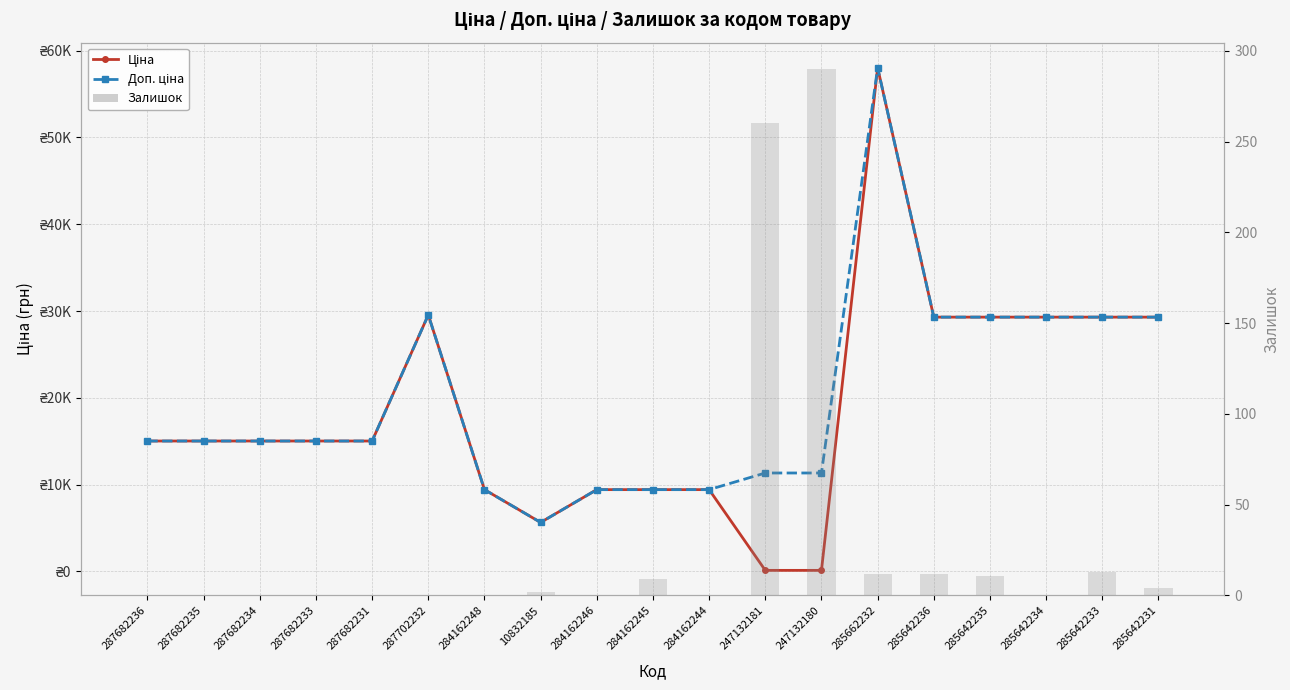

What position from the right is 285642235?

4